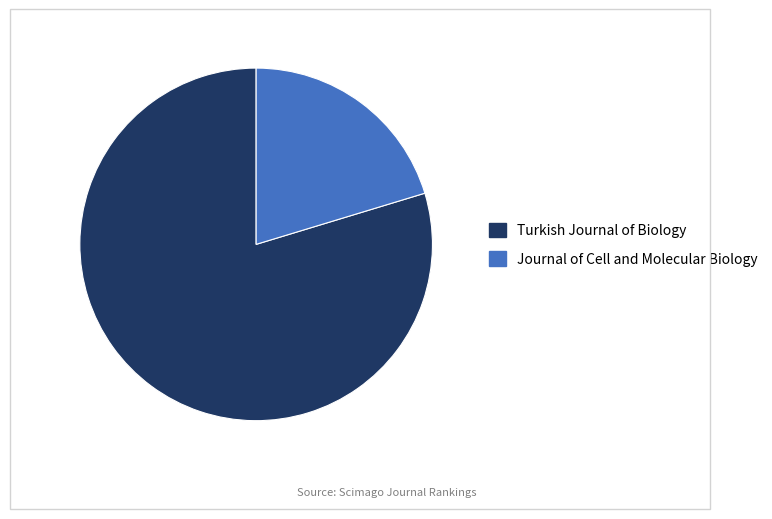

Is the sum of Turkish Journal of Biology and Journal of Cell and Molecular Biology greater than half?

Yes